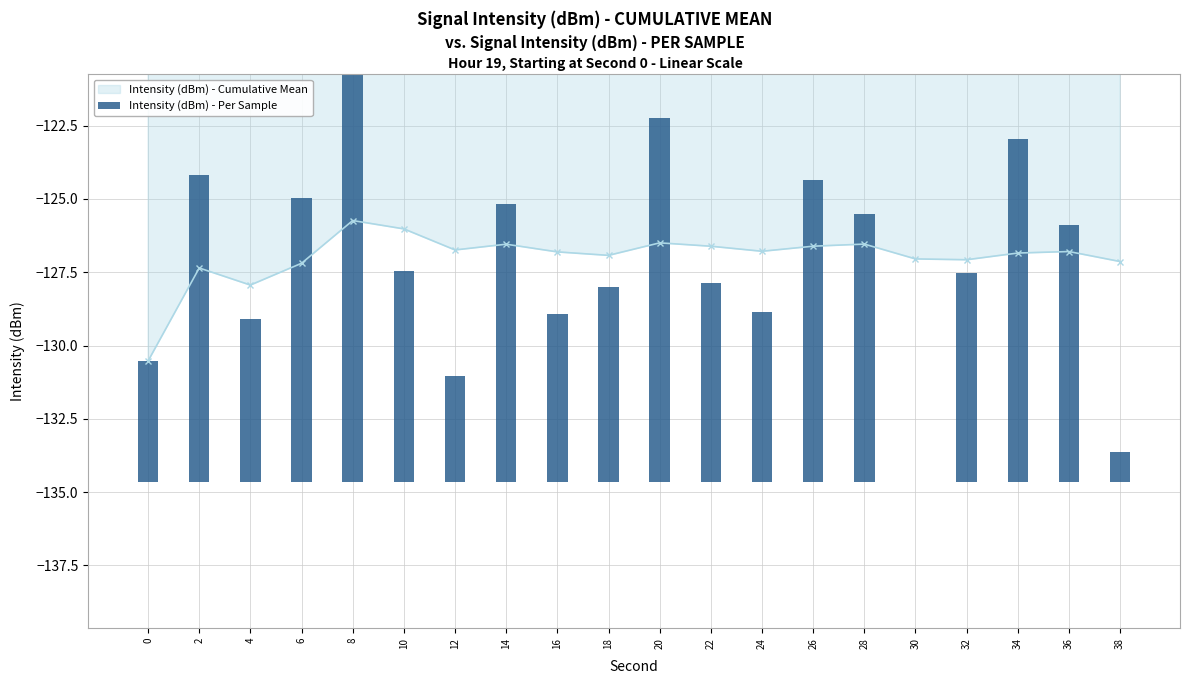

List the labels in order of value, largest first.

8, 20, 34, 2, 26, 6, 14, 28, 36, 10, 32, 22, 18, 24, 16, 4, 0, 12, 38, 30